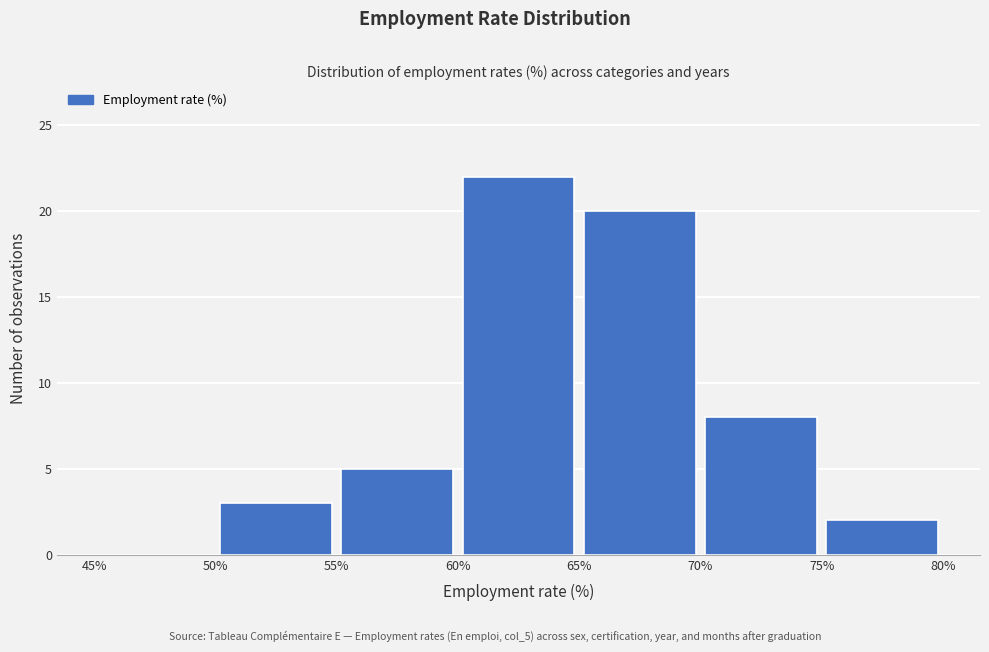

Which range on the x-axis has the tallest bar?

60% to 65%